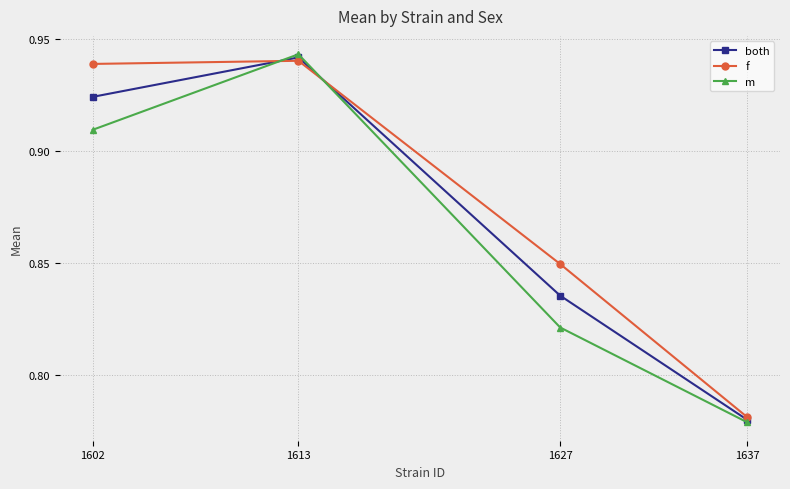

At which category is the sum across all series the highest?

1613